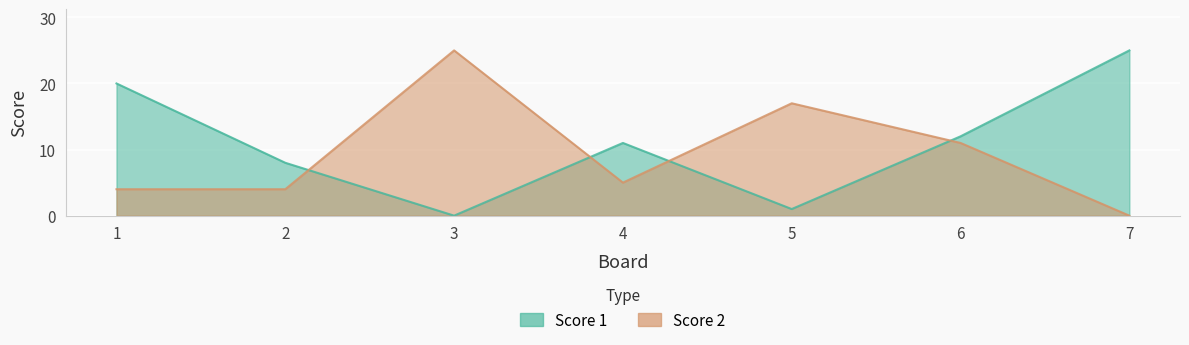

How many values in the Score 1 series are below 11?

3